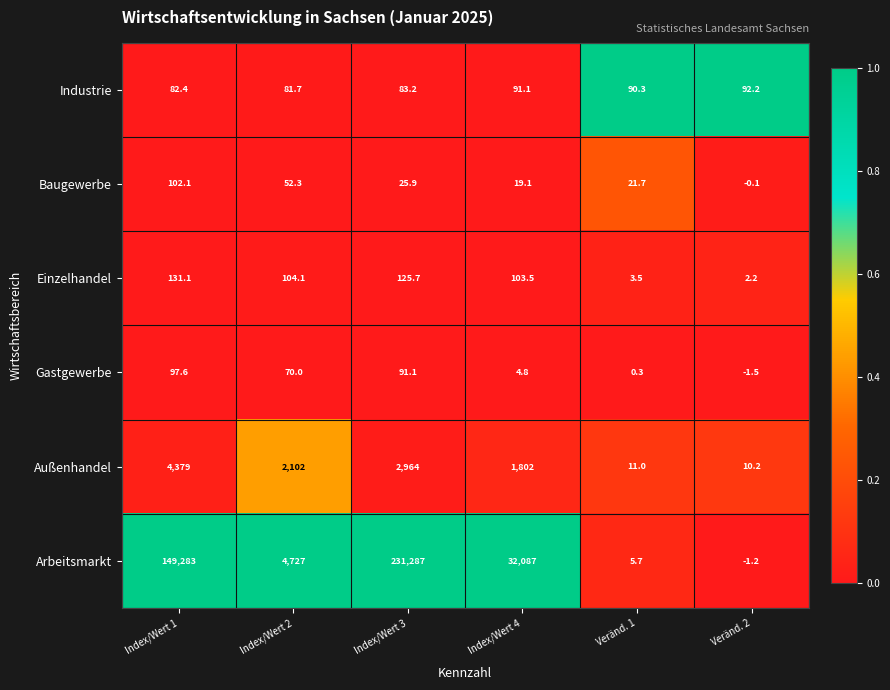

What value does the Gastgewerbe series have at Index/Wert 2?

70.0